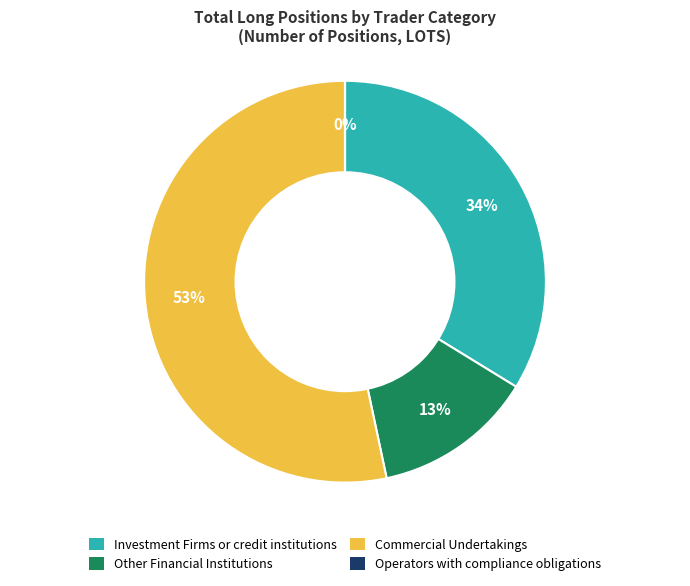

True or false: Other Financial Institutions accounts for 13% of the total.

True